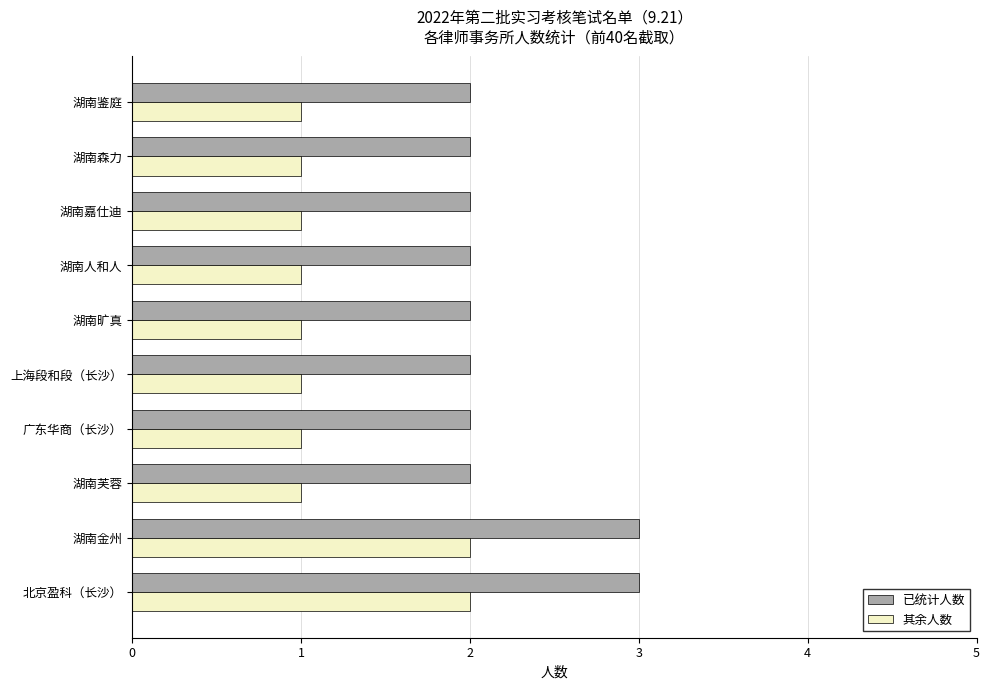

How many distinct data groups are displayed?

2